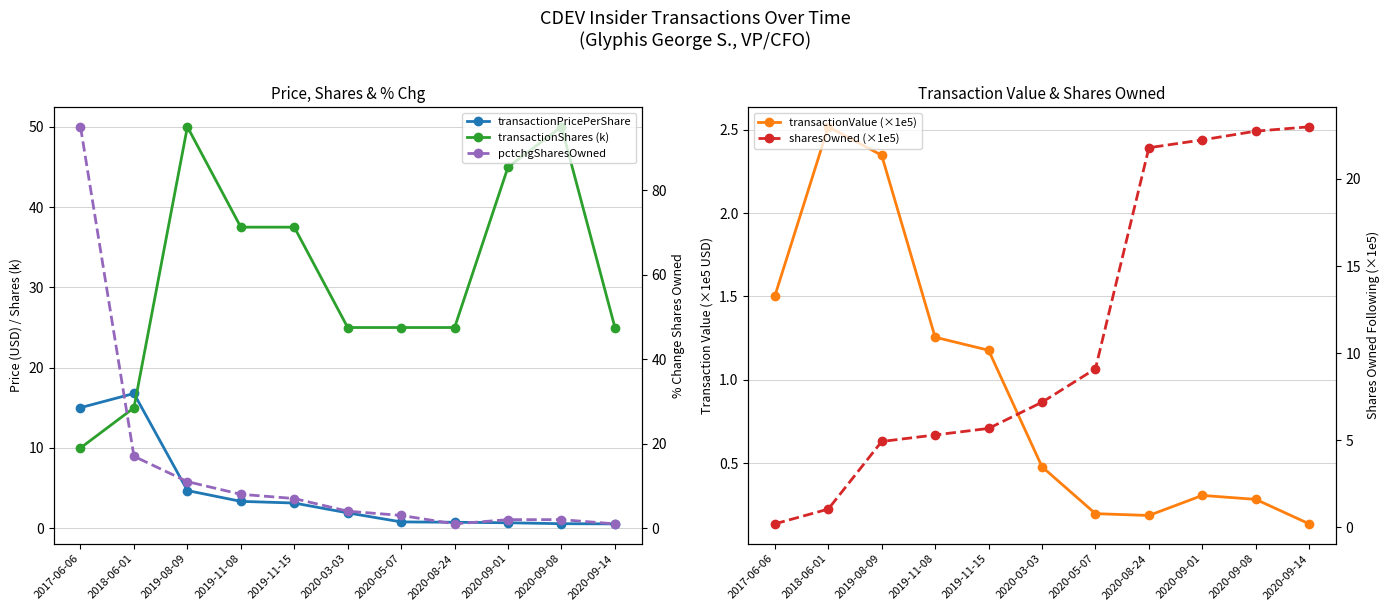

True or false: transactionShares (k) and transactionValue (×1e5) intersect in this chart.

False